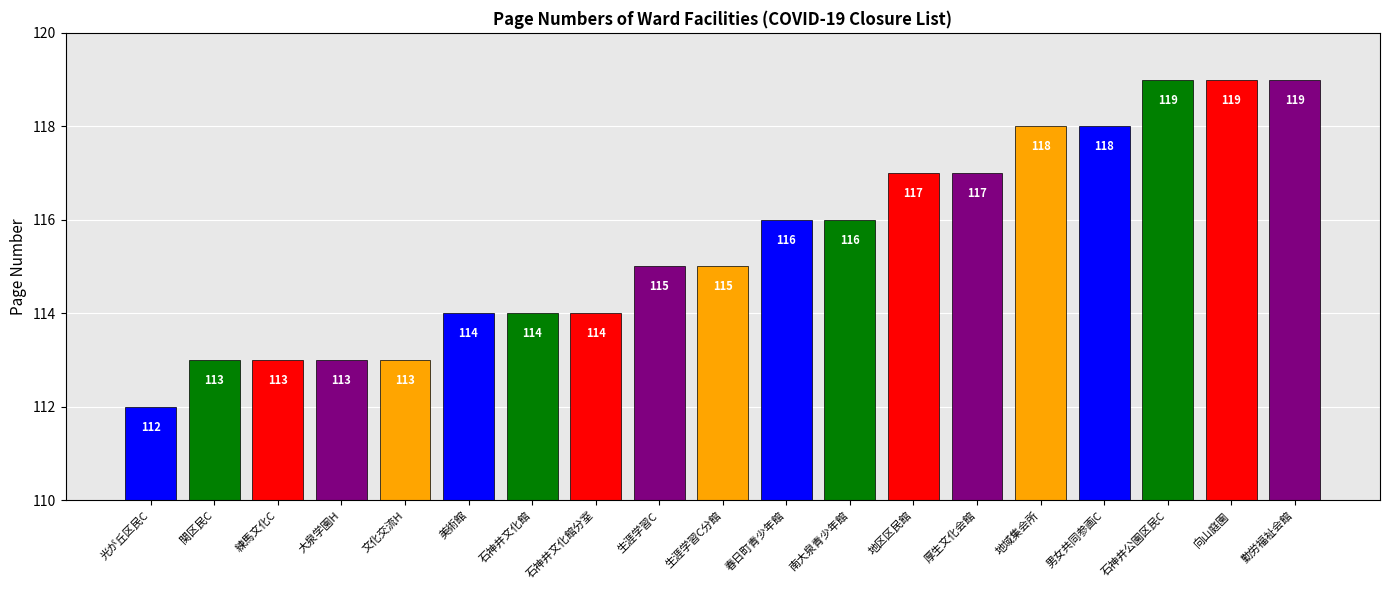

Reading left to right, extract all data points from this chart.

112	113	113	113	113	114	114	114	115	115	116	116	117	117	118	118	119	119	119